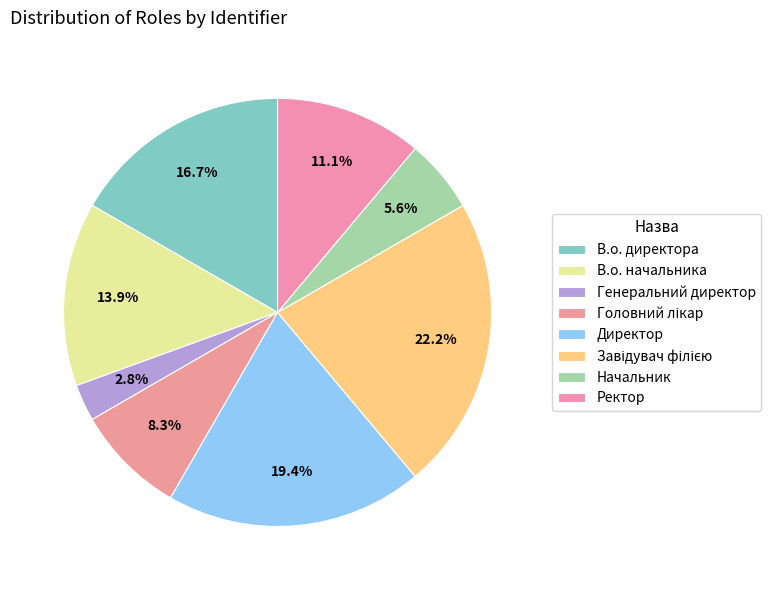

How many segments does this pie chart have?

8